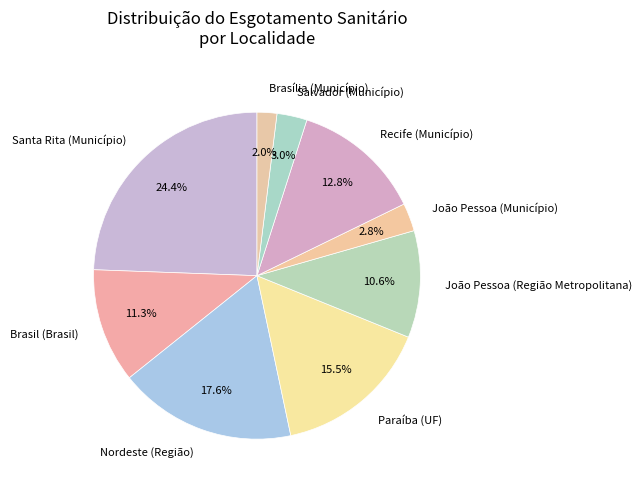

Is there any slice that represents more than half of the pie?

No